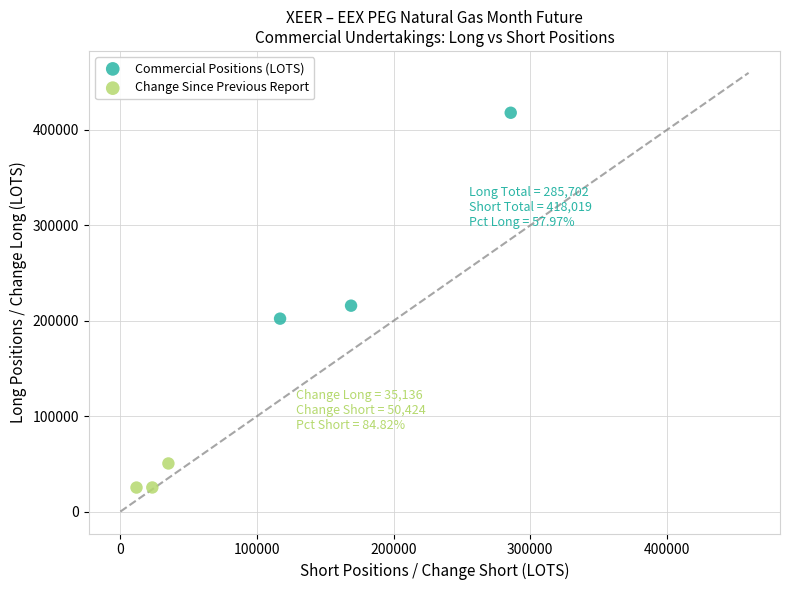

Which series has the largest Y range (max minus min)?

Commercial Positions (LOTS)